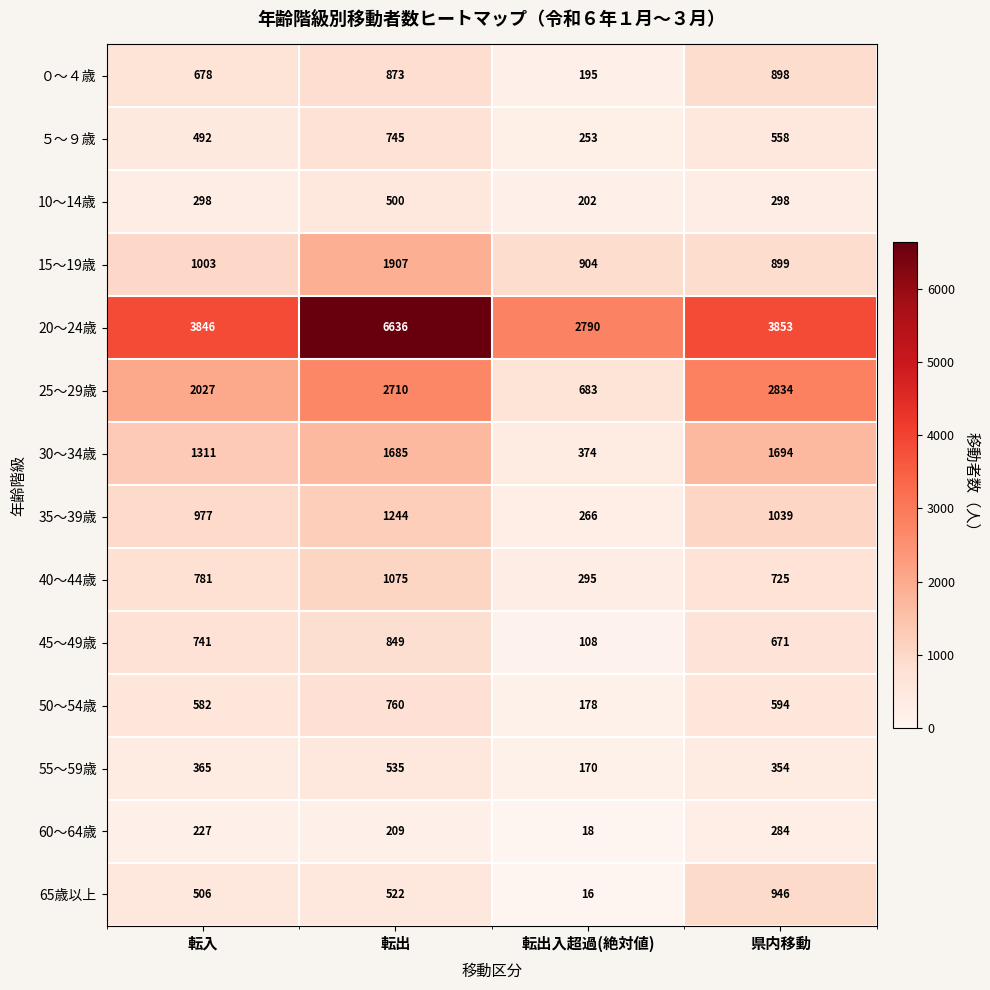

Which series has the largest total across all categories?

20～24歳